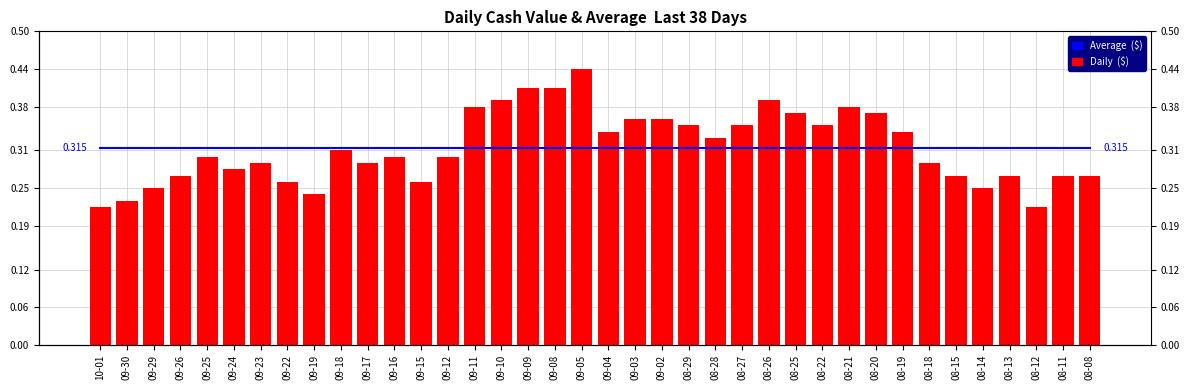

What position from the right is 09-19?

30